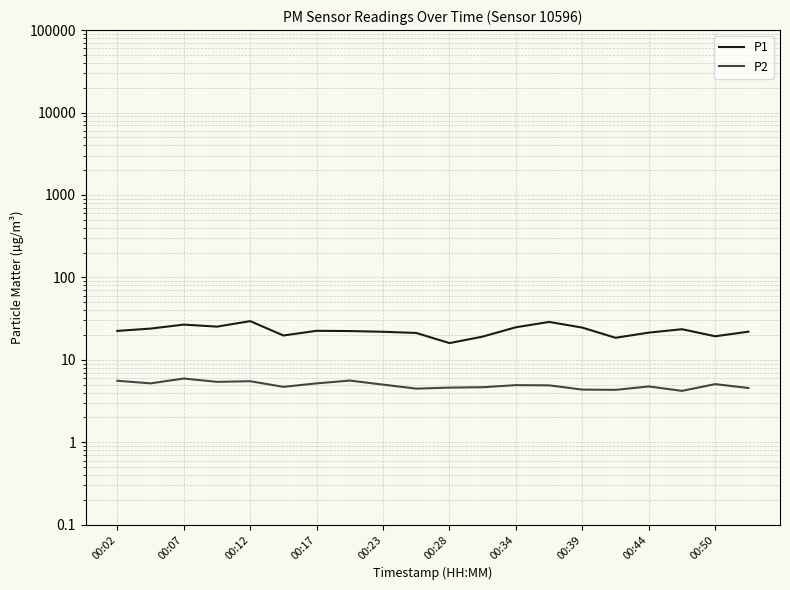

True or false: P1 and P2 intersect in this chart.

False